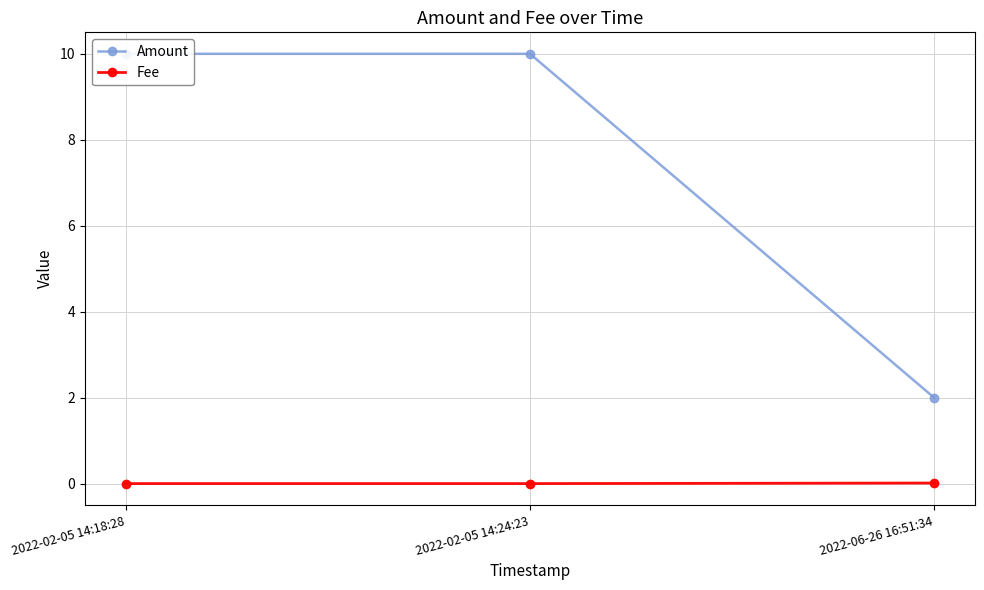

Which series changed the most between 2022-02-05 14:24:23 and 2022-06-26 16:51:34?

Amount